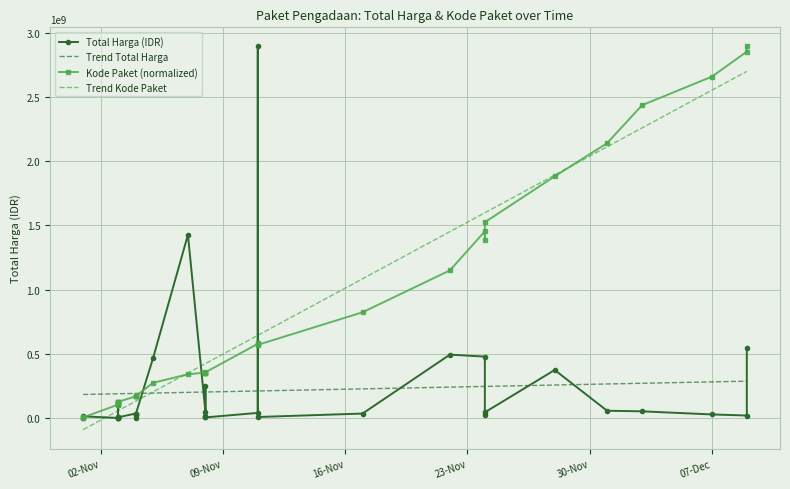

How many series are shown in this chart?

4